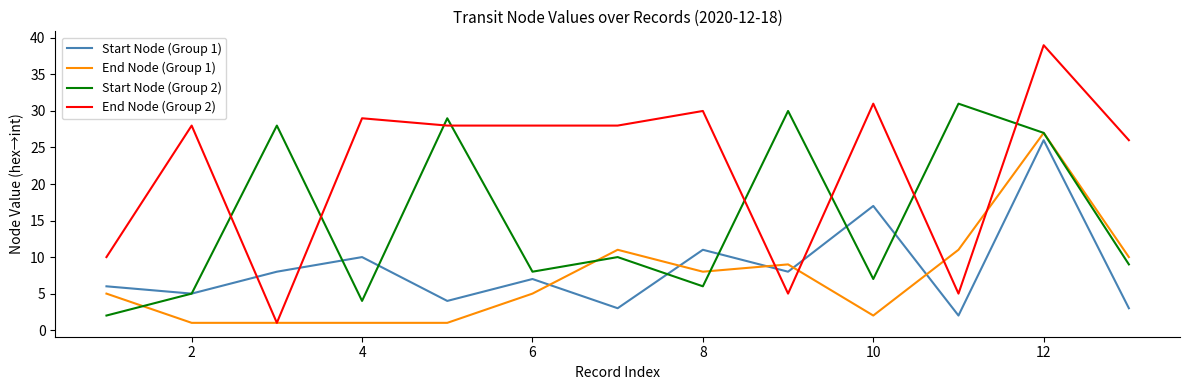

Which series has the largest range (max minus min)?

End Node (Group 2)